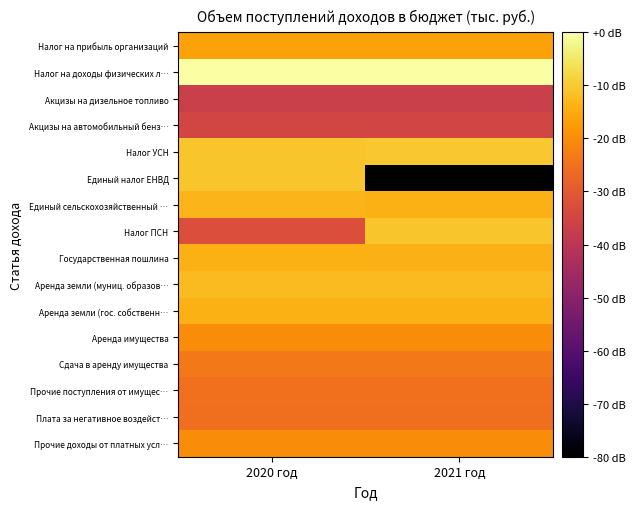

List the labels in order of Единый сельскохозяйственный … value, smallest first.

2021 год, 2020 год